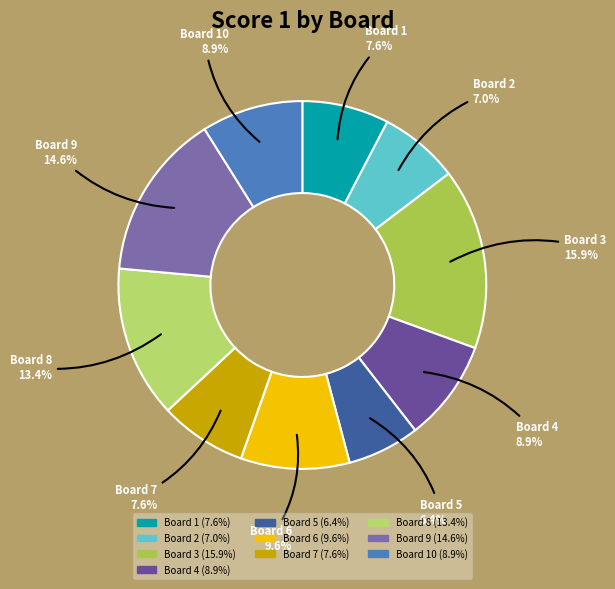

To the nearest percent, what is the difference between the largest and smallest slice percentages?

10%